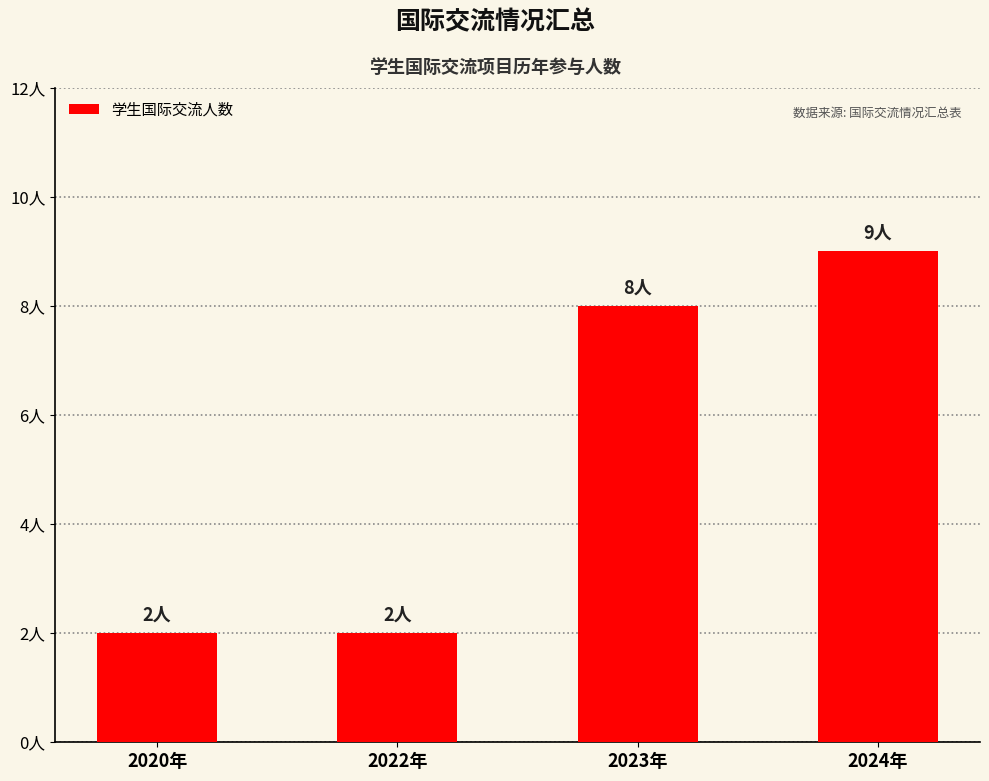

Reading left to right, what are all the values shown in this chart?

2	2	8	9